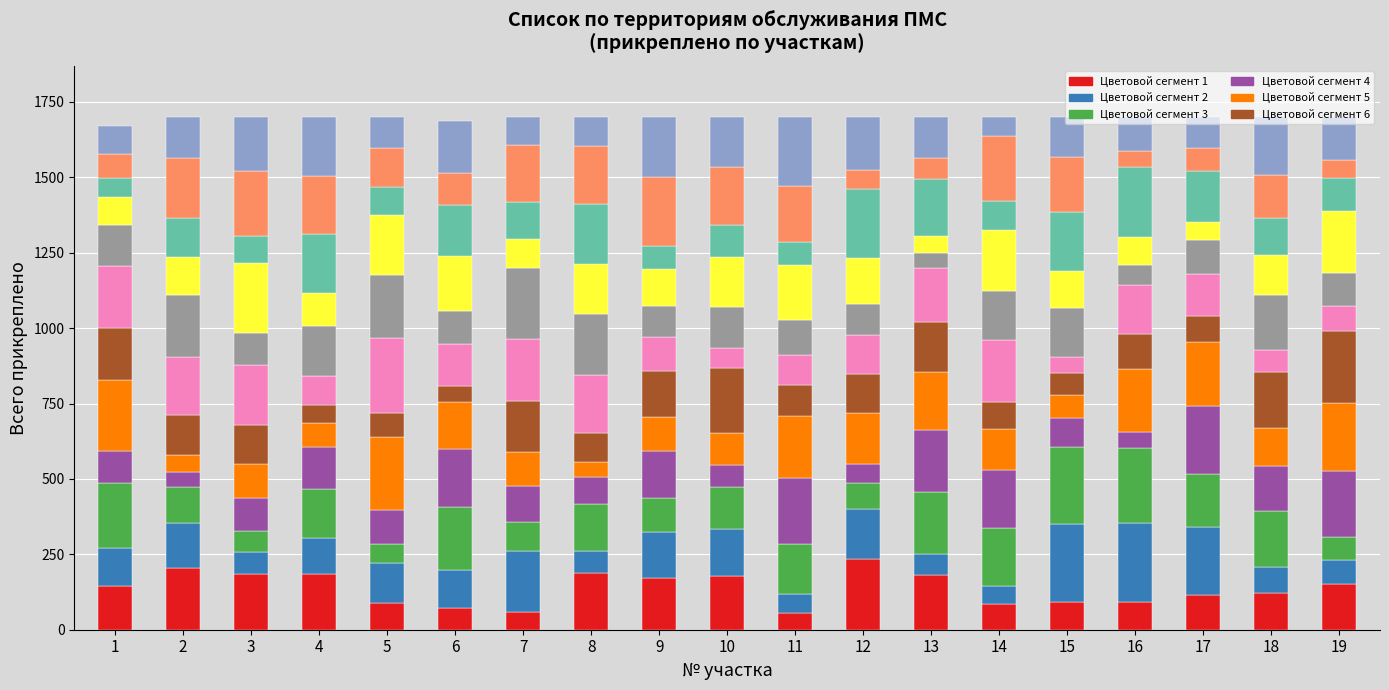

Which has a higher value, 18 or 13?

13